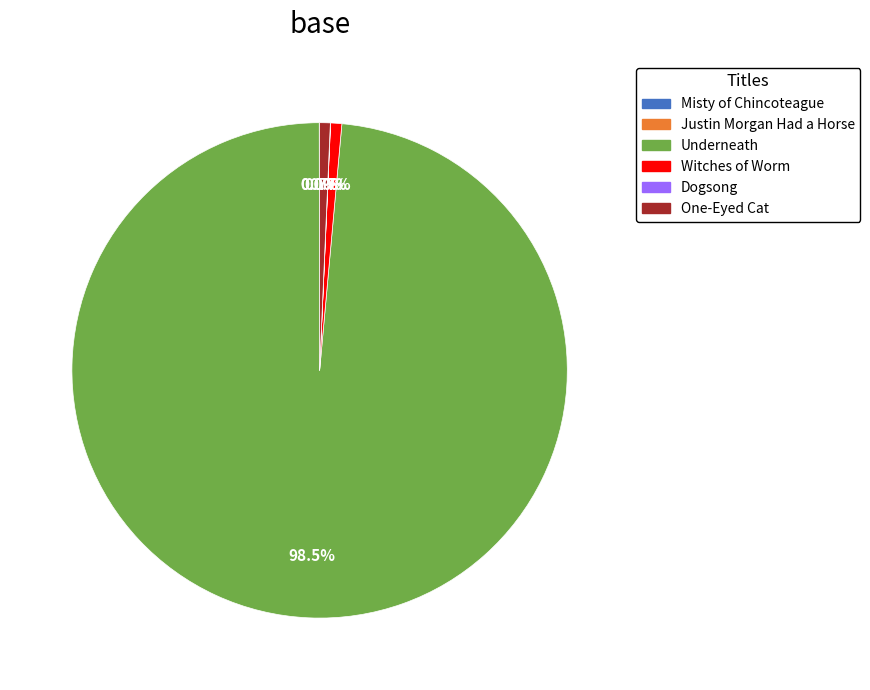

Between Underneath and One-Eyed Cat, which is larger?

Underneath